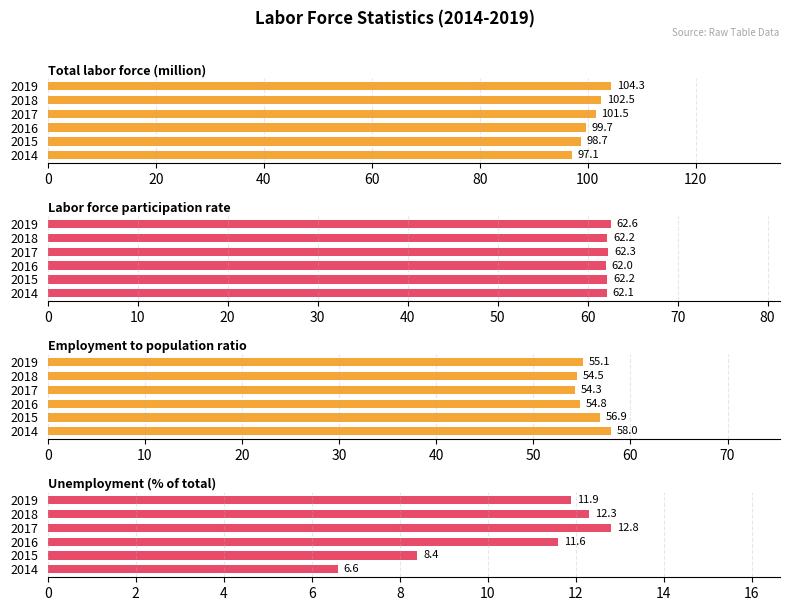

The value of Total labor force (million) at 2015 is 98.7. True or false?

True